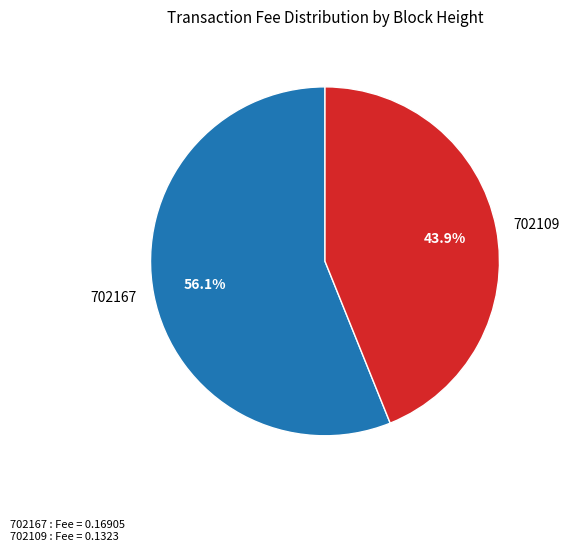

Between 702167 and 702109, which is larger?

702167